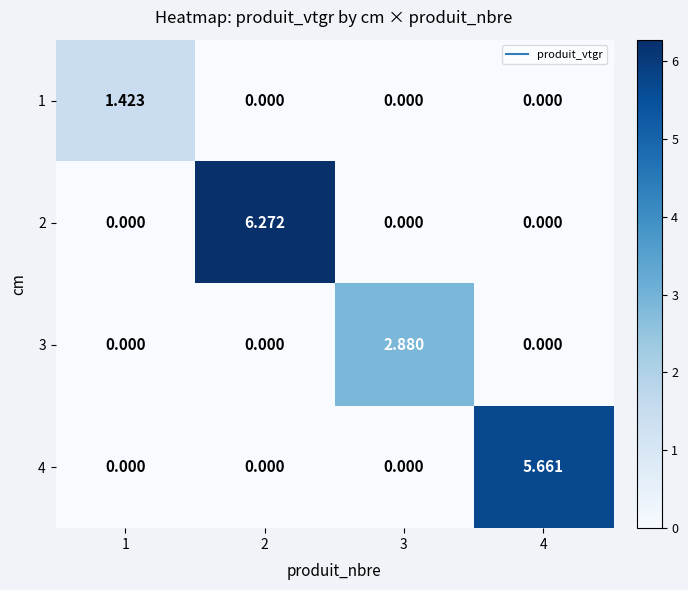

Which has a higher value, 1 or 4?

1